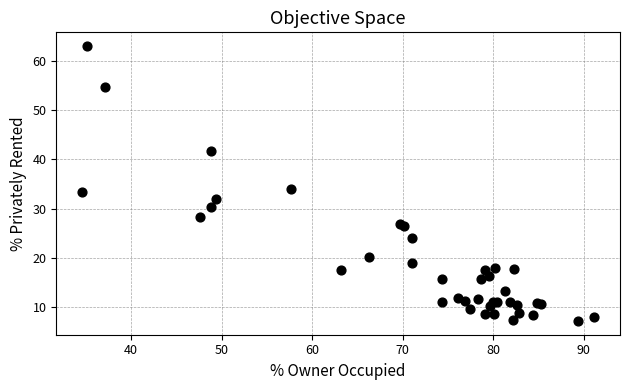

What Y value in the scatter plot is closest to 35?

34.1